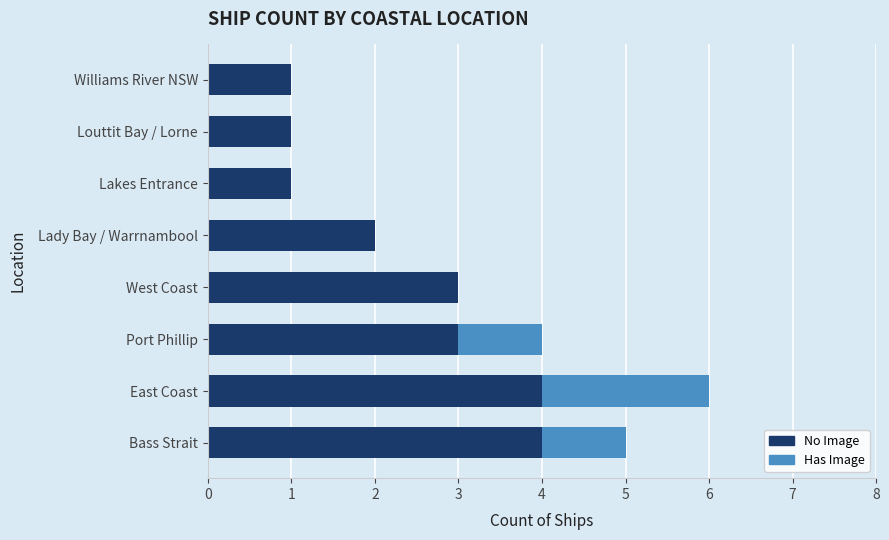

How many distinct data groups are displayed?

2